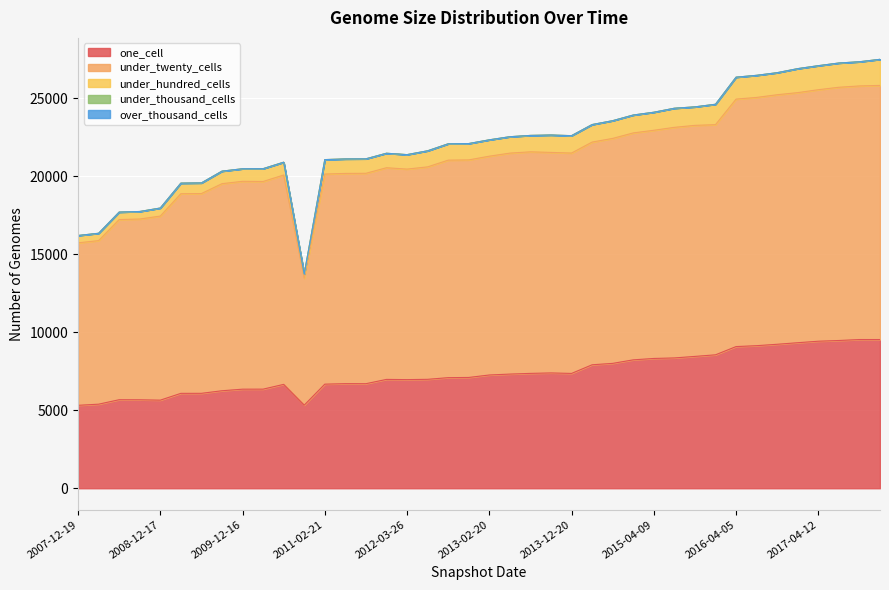

How many values in the one_cell series exceed 7264?

19